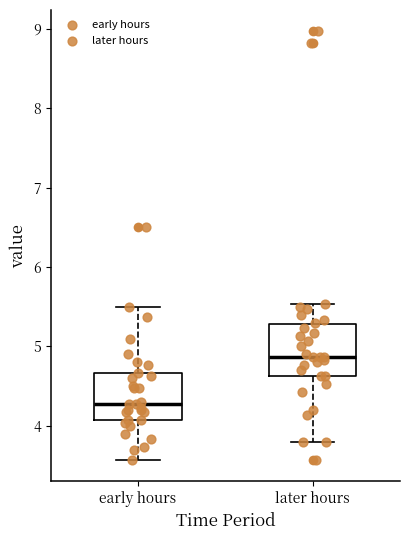

Reading left to right, read every box against the y-axis: the position of its median line, the range the box covers, and the ends of its whiskers. The values are not printed on the chart, so give them approximately, as read against the axis.

early hours: median 4.3, box 4.1 to 4.7, whiskers 3.6 to 5.5
later hours: median 4.9, box 4.6 to 5.3, whiskers 3.8 to 5.5